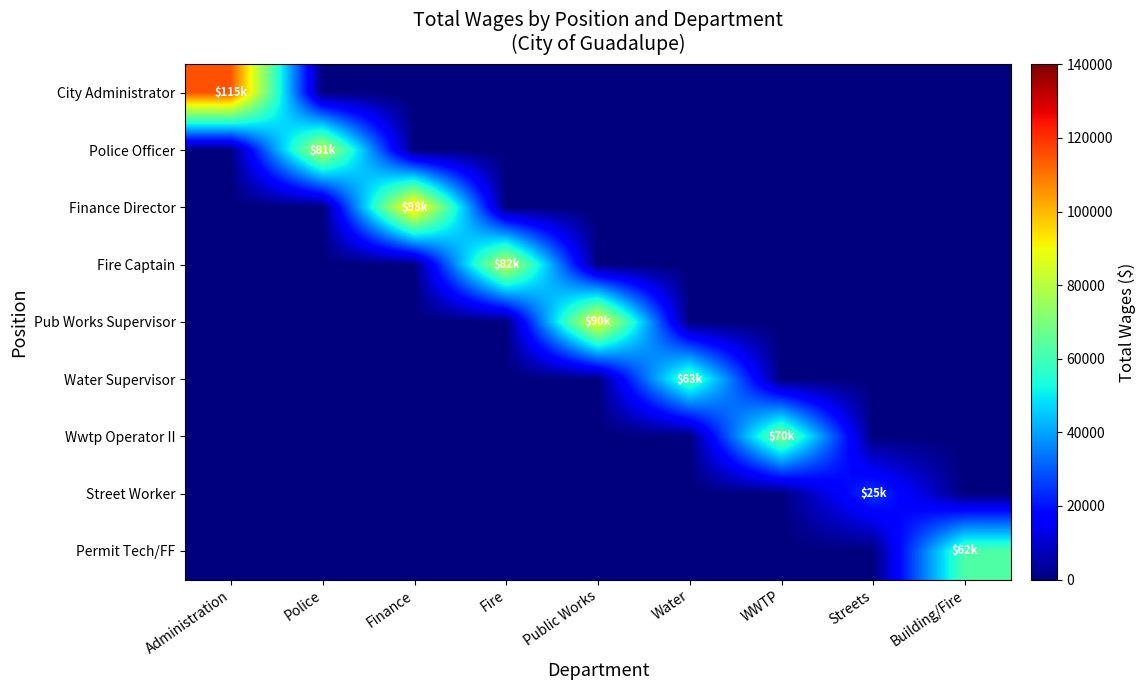

Rank the series by their maximum value, from highest to lowest.

City Administrator, Finance Director, Pub Works Supervisor, Fire Captain, Police Officer, Wwtp Operator II, Water Supervisor, Permit Tech/FF, Street Worker